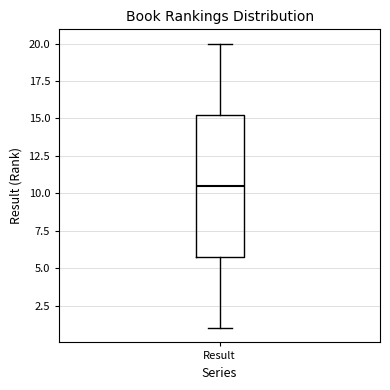

Transcribe this box plot: give where the median line is, the range the box spans, and where the two whiskers end, as read against the y-axis. The values are not printed on the chart, so give them approximately, as read against the axis.

median 10.5, box 6.0 to 15.5, whiskers 1.0 to 20.0